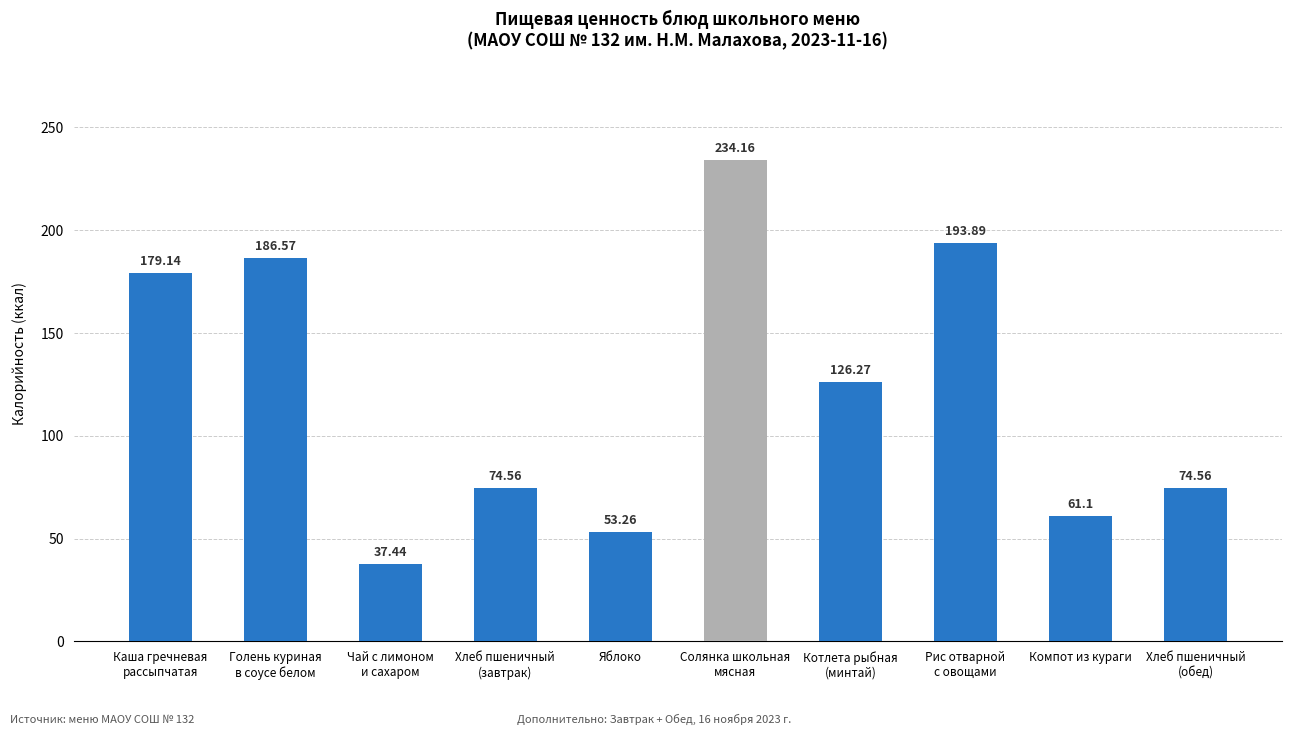

Approximately how many times larger is the value at Яблоко compared to Компот из кураги?

0.9